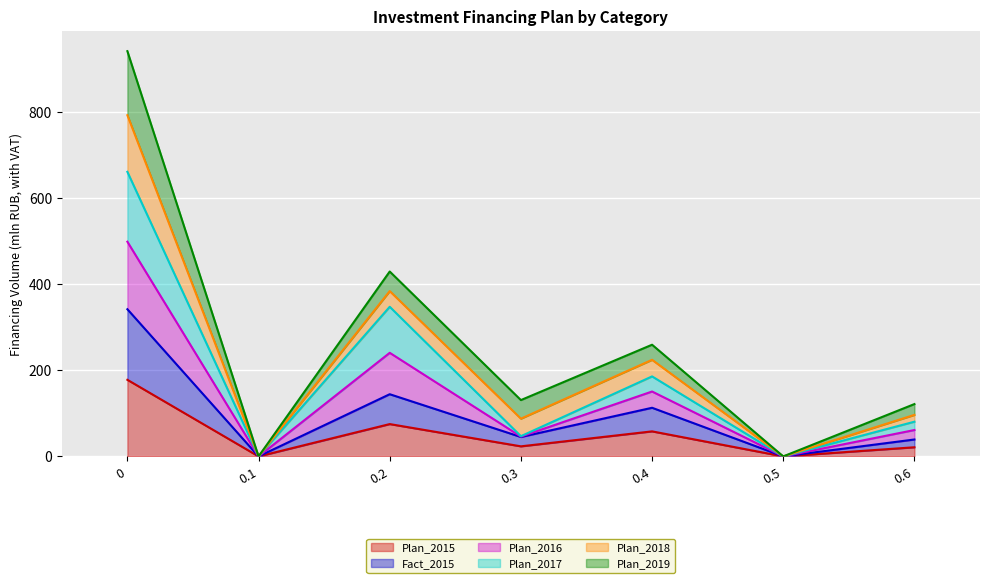

What is the total value across all series at 0.4?

259.1